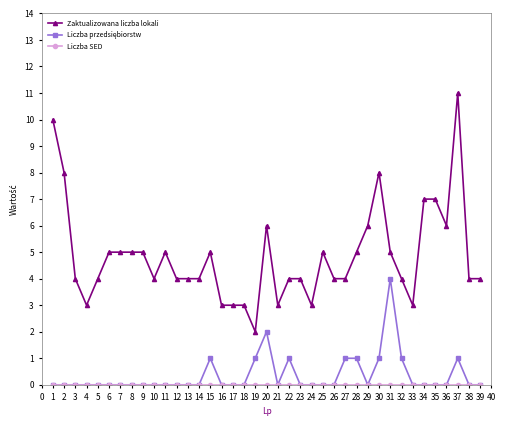

What is the value of the Zaktualizowana liczba lokali point at the 21st from the left?

3